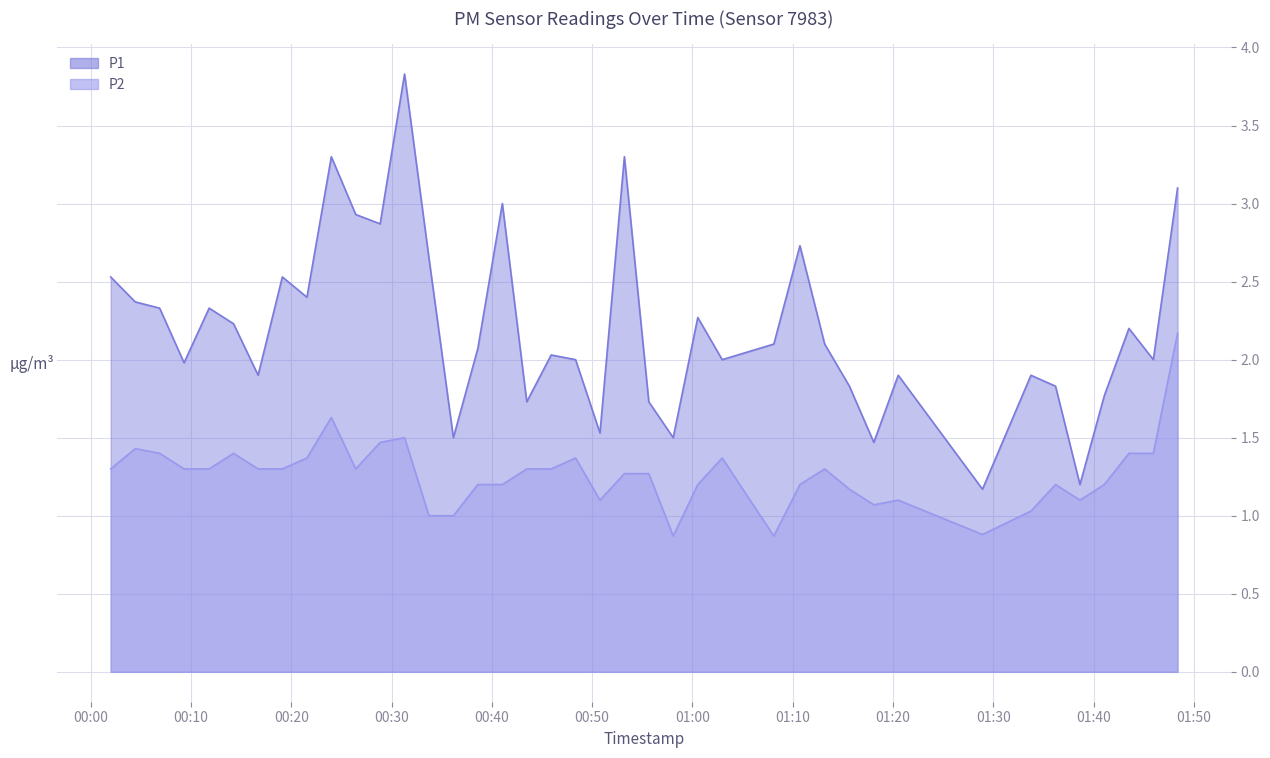

The P2 series shows 1.0 at 2023-07-20T01:33:45. True or false?

True